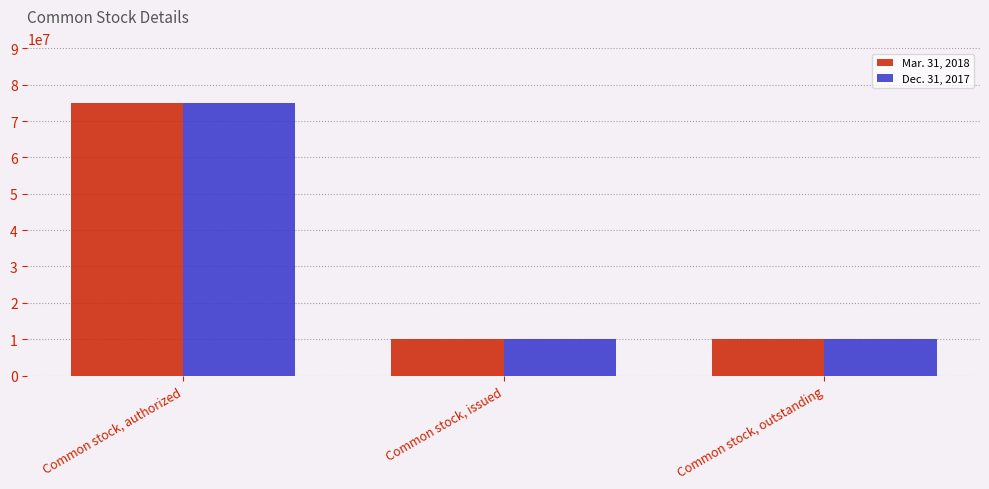

What is the label of the 2nd bar from the left?

Common stock, issued